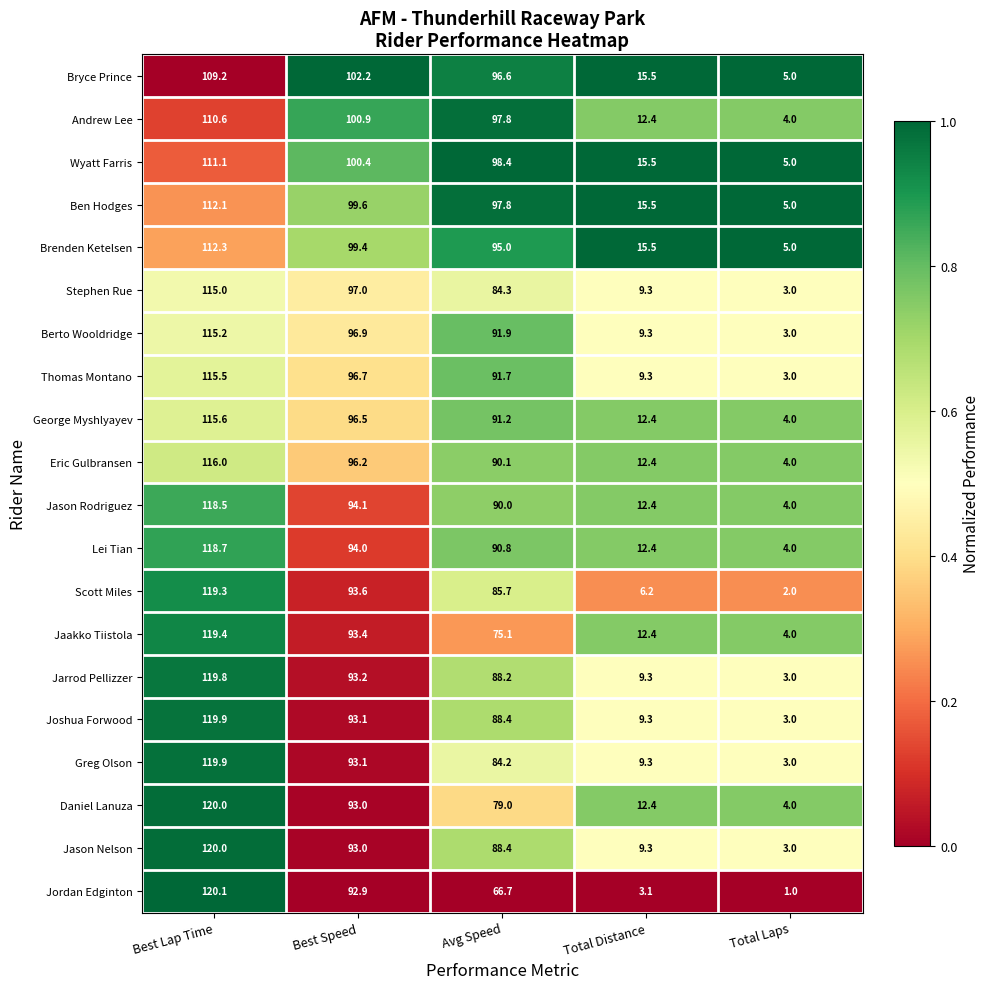

The Eric Gulbransen series shows 137.8 at Avg Speed. True or false?

False